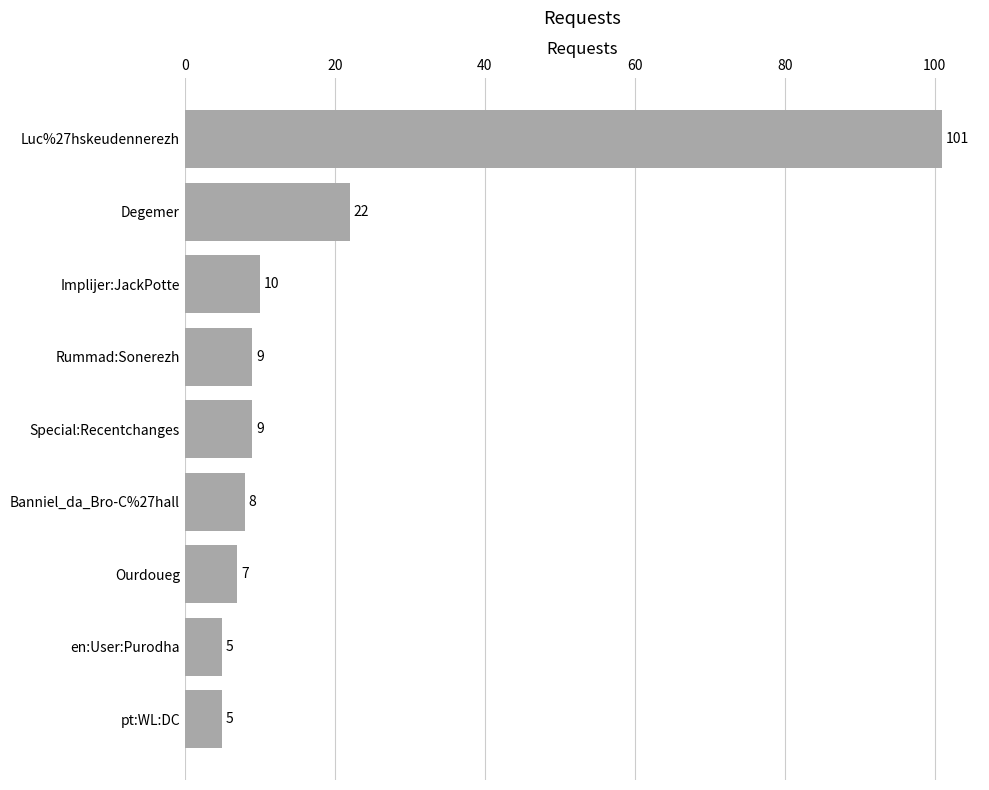

Are the bars horizontal?

Yes